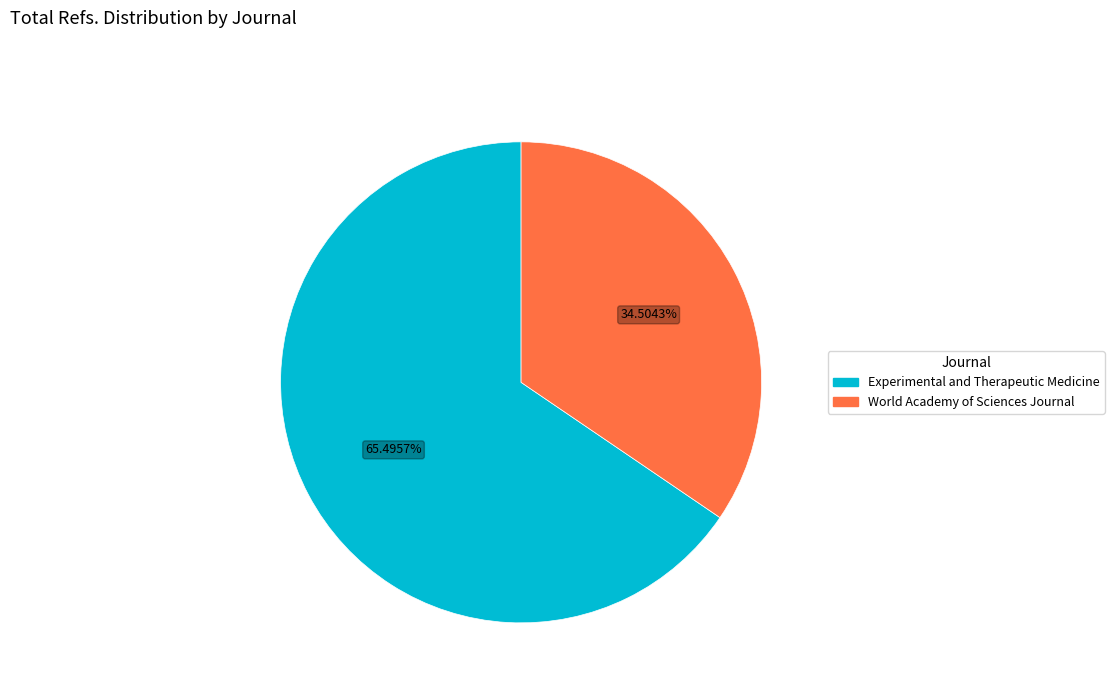

What is the total percentage of Experimental and Therapeutic Medicine and World Academy of Sciences Journal?

100.0%